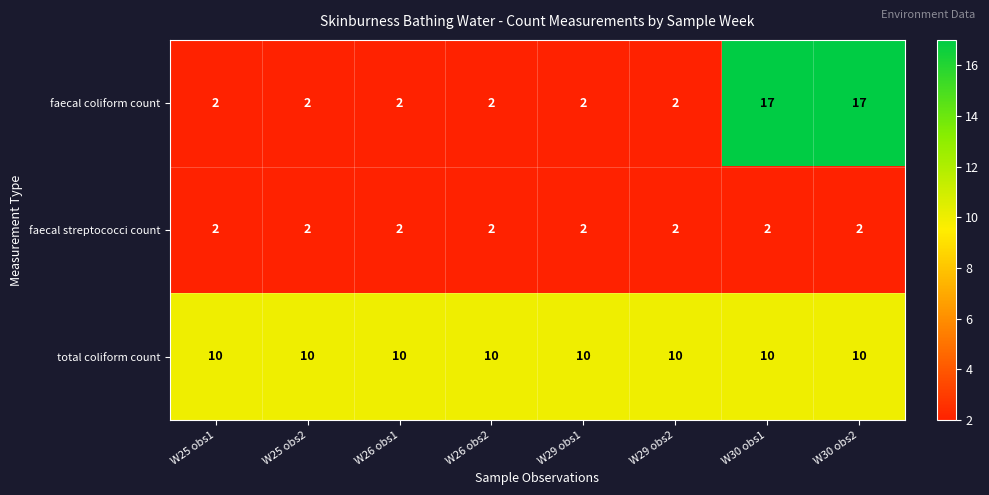

What is the spread (max minus min) of values at W25 obs1?

8